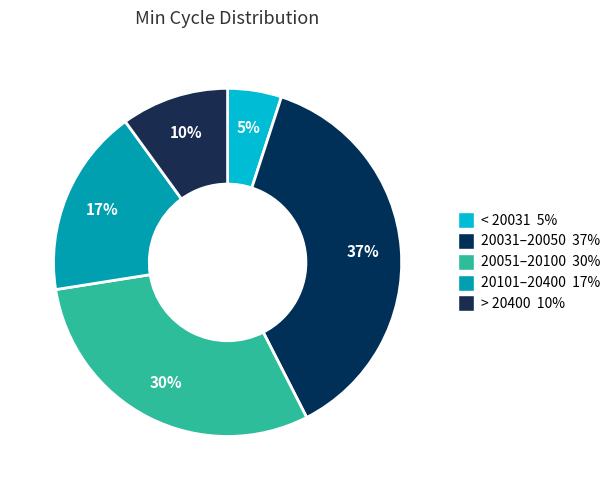

How many slices are in this pie chart?

5